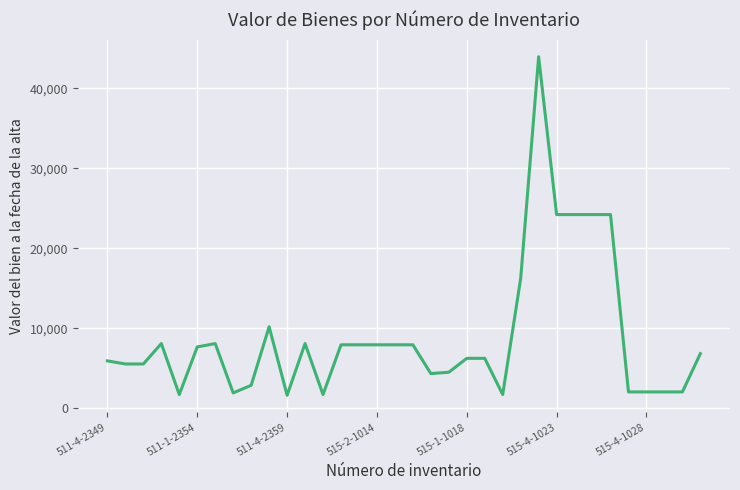

What is the smallest value displayed?

1650.0